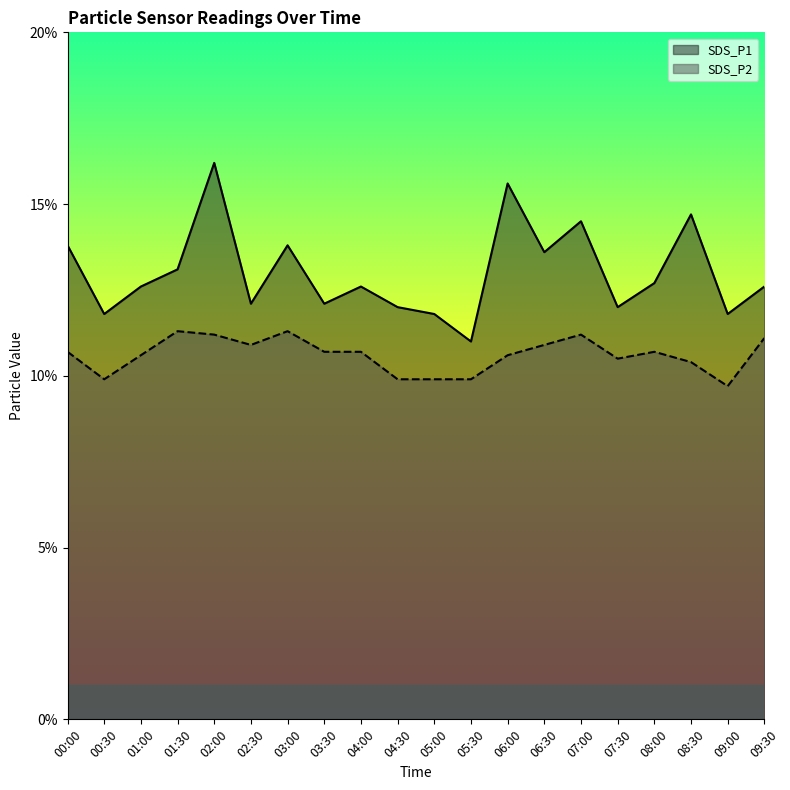

Where is SDS_P1 nearest to the value 13?

01:30